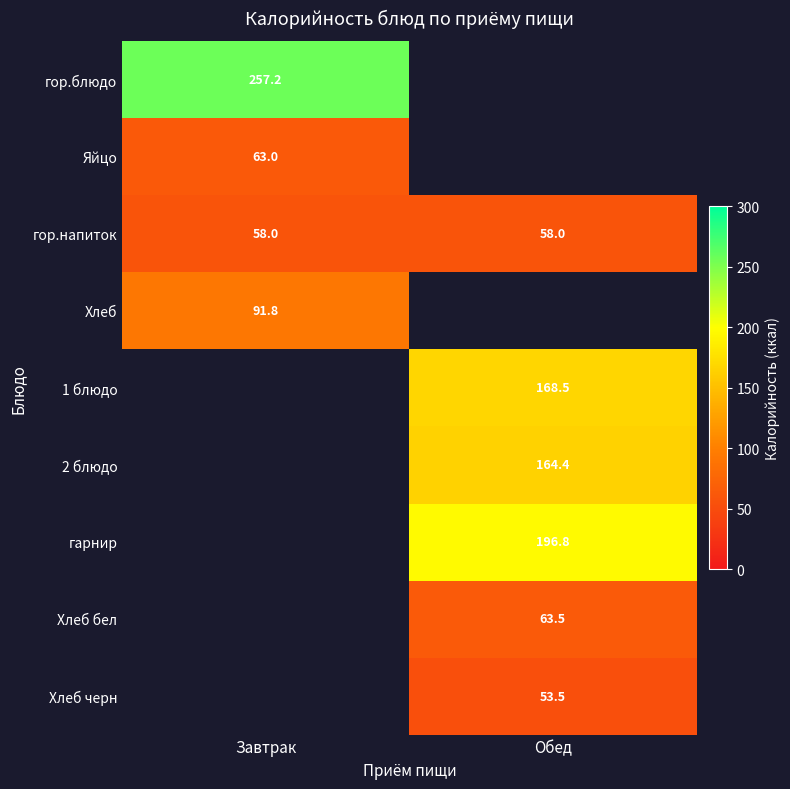

What is the maximum value for гор.напиток?

58.0